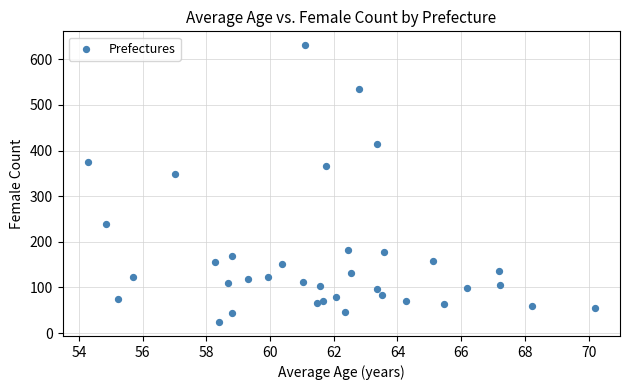

What Y value in the scatter plot is closest to 327?

349